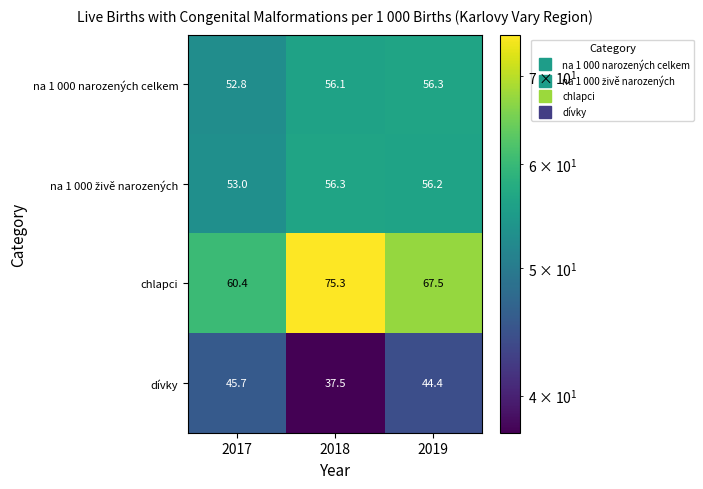

Which category has the lowest value across all series?

2018